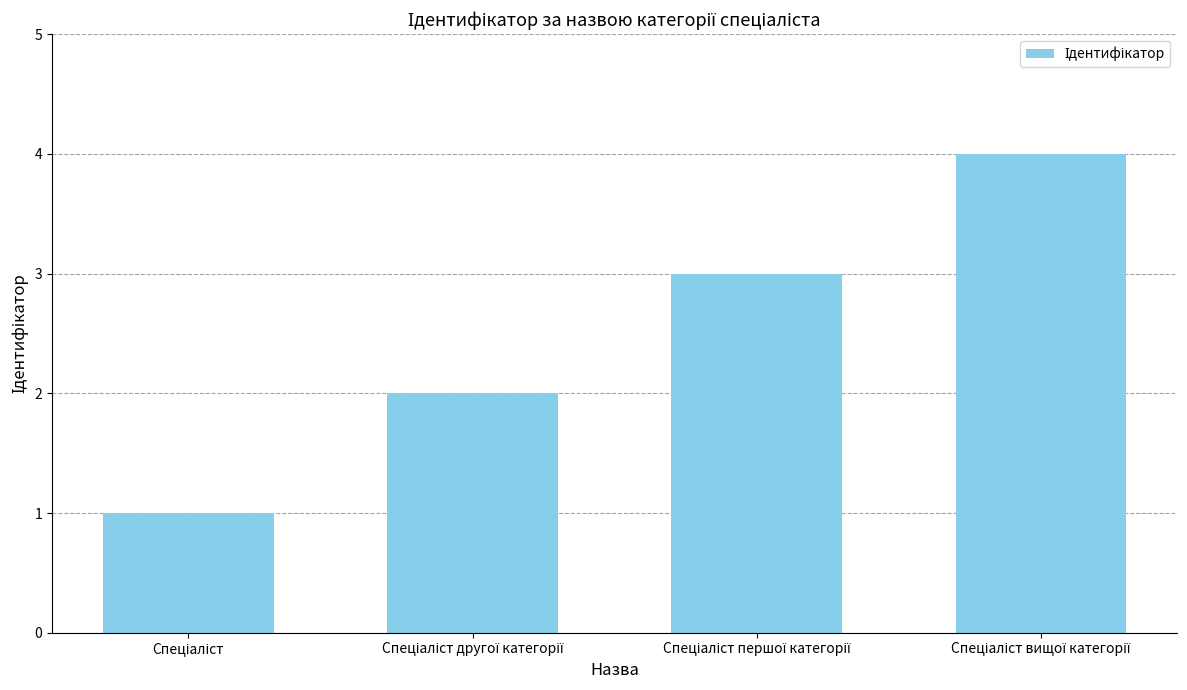

What is the maximum value shown in the chart?

4